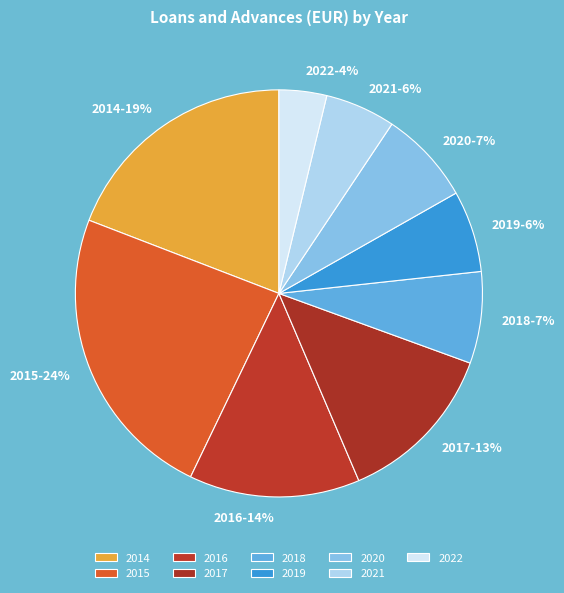

Do 2016-14% and 2018-7% together represent more than half of the pie?

No